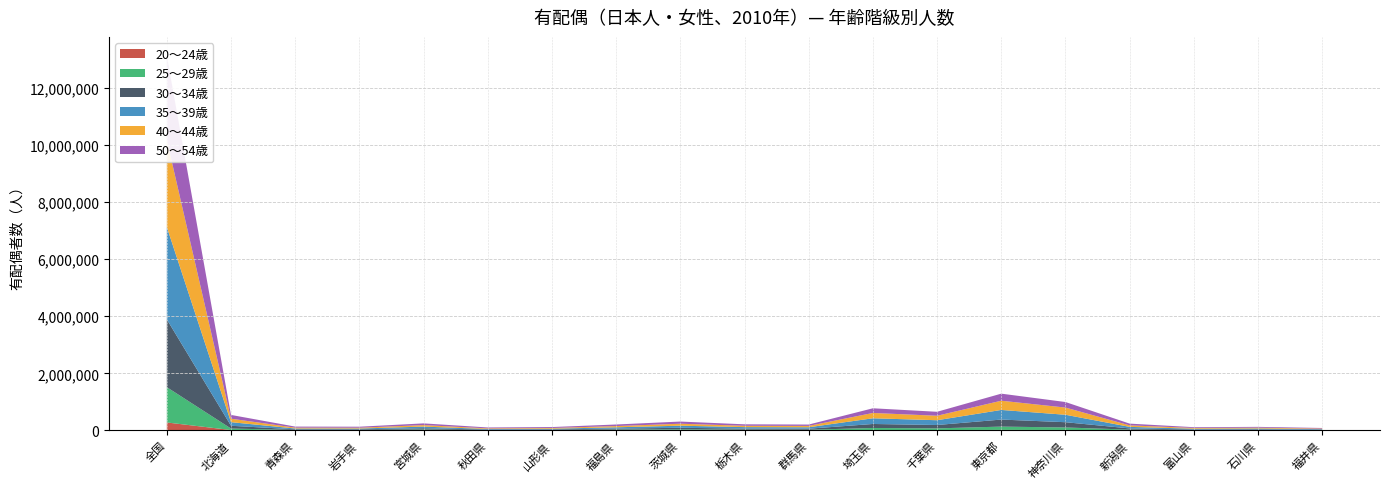

Reading right to left, list all the values displayed in this chart.

20～24歳: 福井県=1613	石川県=2463	富山県=1890	新潟県=4906	神奈川県=16185	東京都=18885	千葉県=12444	埼玉県=15052	群馬県=4416	栃木県=5030	茨城県=7329	福島県=5945	山形県=2616	秋田県=2026	宮城県=5845	岩手県=3359	青森県=3234	北海道=13381	全国=277968
25～29歳: 福井県=7805	石川県=11118	富山県=9694	新潟県=22329	神奈川県=87040	東京都=114625	千葉県=59199	埼玉県=70318	群馬県=18944	栃木県=20717	茨城県=29723	福島県=21607	山形県=11763	秋田県=9032	宮城県=25299	岩手県=12911	青森県=12355	北海道=52574	全国=1237239
30～34歳: 福井県=15020	石川県=22195	富山県=19518	新潟県=42180	神奈川県=184169	東京都=246403	千葉県=117957	埼玉県=139957	群馬県=36559	栃木県=38644	茨城県=54253	福島県=36525	山形県=20377	秋田県=17179	宮城県=45231	岩手県=22163	青森県=22087	北海道=96628	全国=2375480
35～39歳: 福井県=20218	石川県=31266	富山県=28683	新潟県=54539	神奈川県=260730	東京都=337320	千葉県=167210	埼玉県=199207	群馬県=50517	栃木県=50656	茨城県=74031	福島県=44606	山形県=25026	秋田県=21768	宮城県=56806	岩手県=27659	青森県=28909	北海道=126368	全国=3237027
40～44歳: 福井県=19130	石川県=28365	富山県=26032	新潟県=52828	神奈川県=252117	東京都=322953	千葉県=156395	埼玉県=186944	群馬県=47325	栃木県=46795	茨城県=69254	福島県=43386	山形県=24958	秋田県=21980	宮城県=52989	岩手県=28121	青森県=30091	北海道=121636	全国=3048989
50～54歳: 福井県=21087	石川県=28547	富山県=26852	新潟県=60886	神奈川県=194134	東京都=247601	千葉県=139292	埼玉県=163529	群馬県=47327	栃木県=51706	茨城県=75553	福島県=55027	山形県=32647	秋田県=31016	宮城県=60023	岩手県=35356	青森県=37034	北海道=132219	全国=2952790